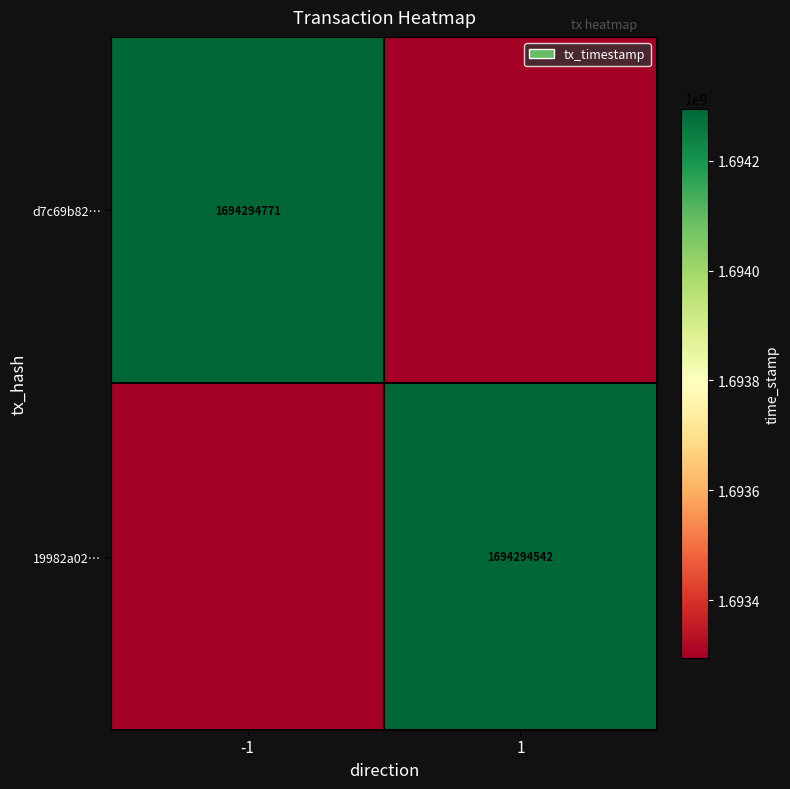

Is it true that d7c69b82… equals 2249799286 at -1?

False